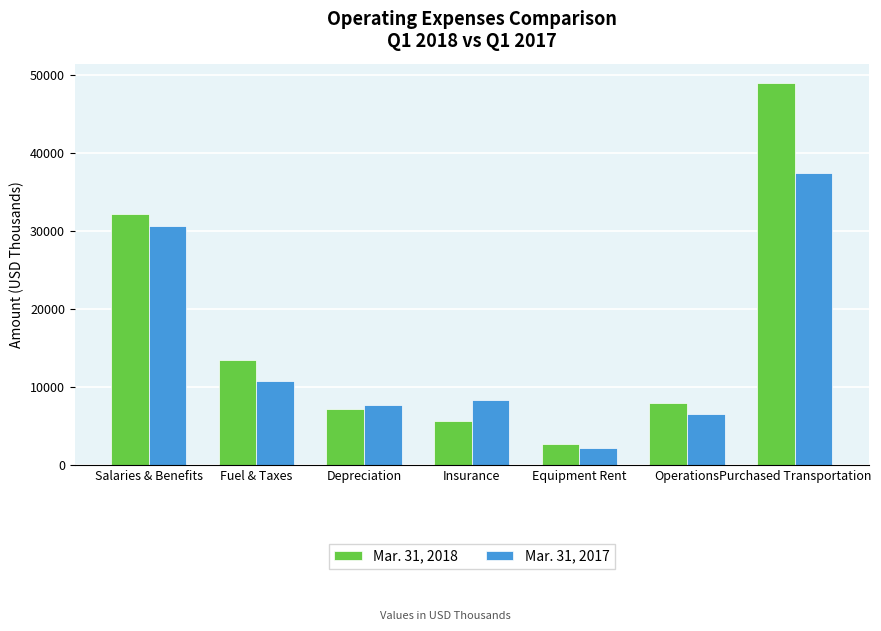

What is the value of the Mar. 31, 2017 bar at the 7th from the left?

37403